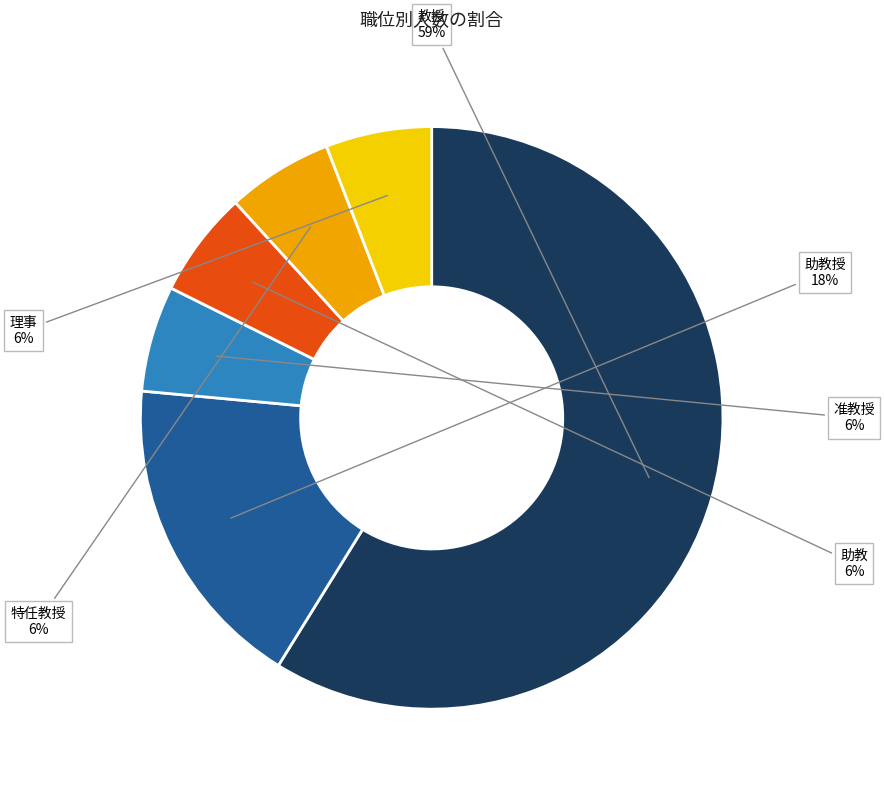

True or false: 助教授 accounts for 18% of the total.

True